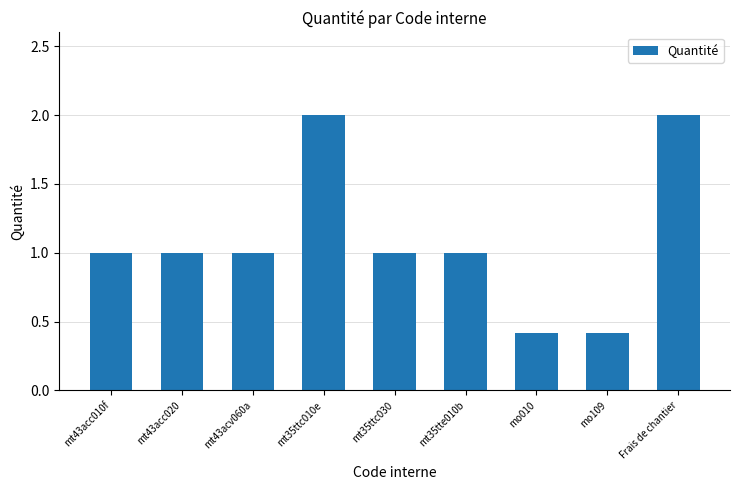

Which has a higher value, mo109 or mt35ttc030?

mt35ttc030